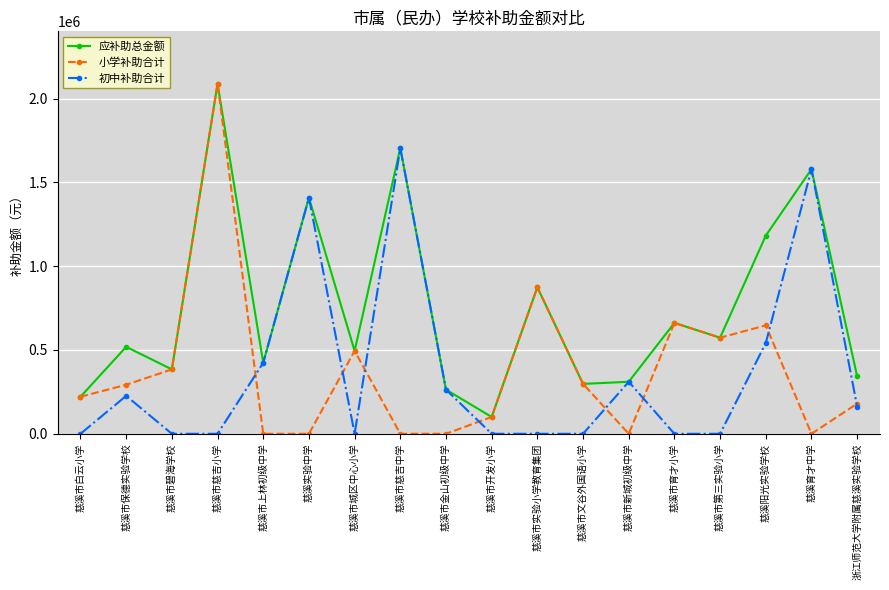

What is the difference between the maximum and minimum values in the 初中补助合计 series?

1704893.3